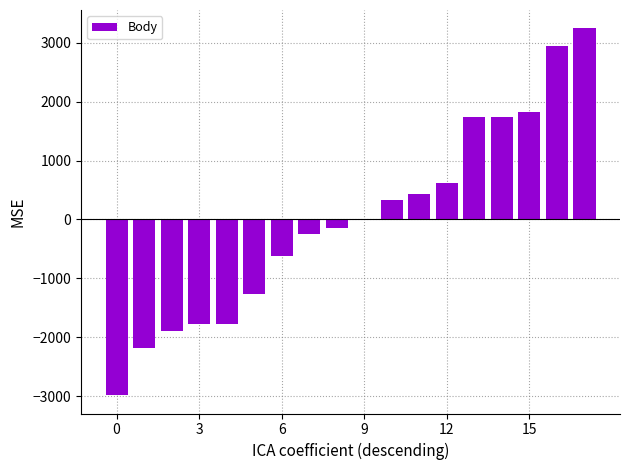

Reading right to left, transcribe all the data shown in this chart.

3246.3	2948.3	1823.3	1734.3	1734.3	619.3	436.3	337.3	-0.7	-139.7	-243.7	-618.7	-1260.7	-1776.7	-1776.7	-1892.7	-2184.7	-2984.7